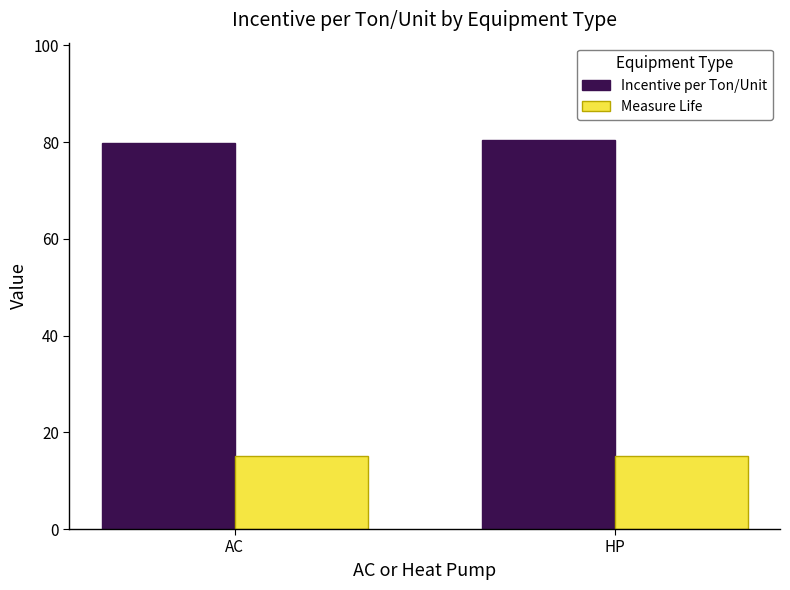

Is it true that Incentive per Ton/Unit equals 21.8 at AC?

False